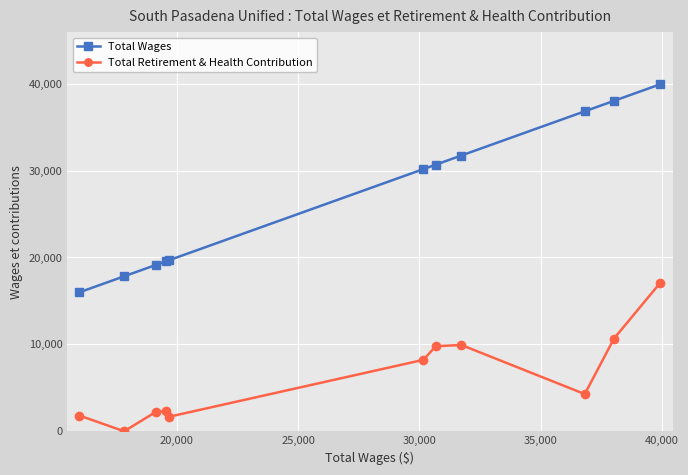

In Total Retirement & Health Contribution, how many points are lower than both neighbors (excluding endpoints)?

3